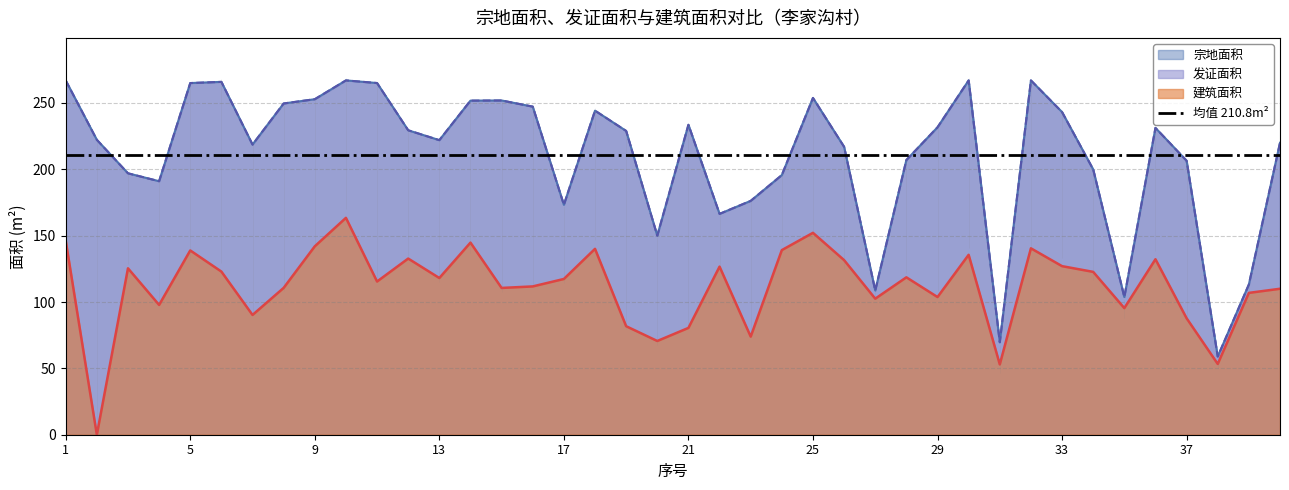

True or false: 宗地面积 and 发证面积 cross at least once.

False